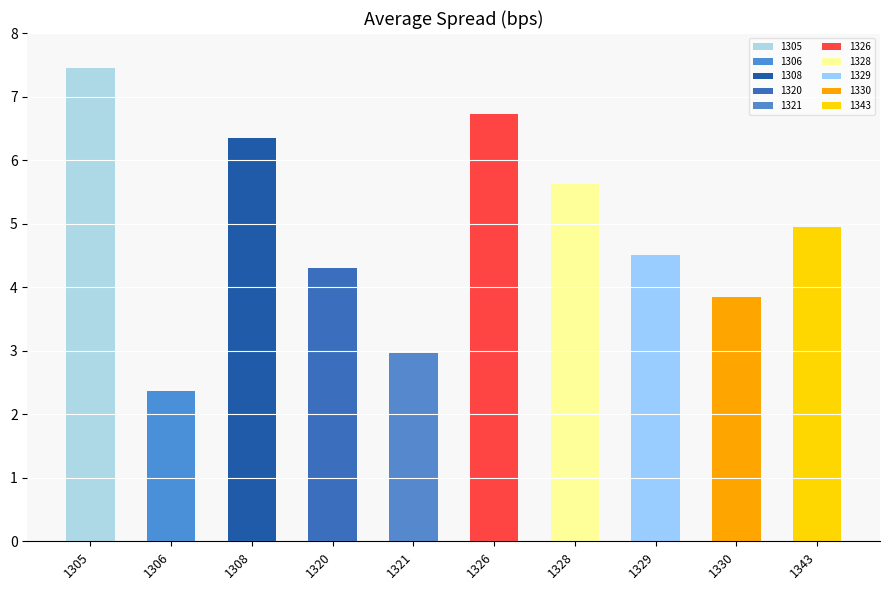

At which label does the data first exceed 4?

1305